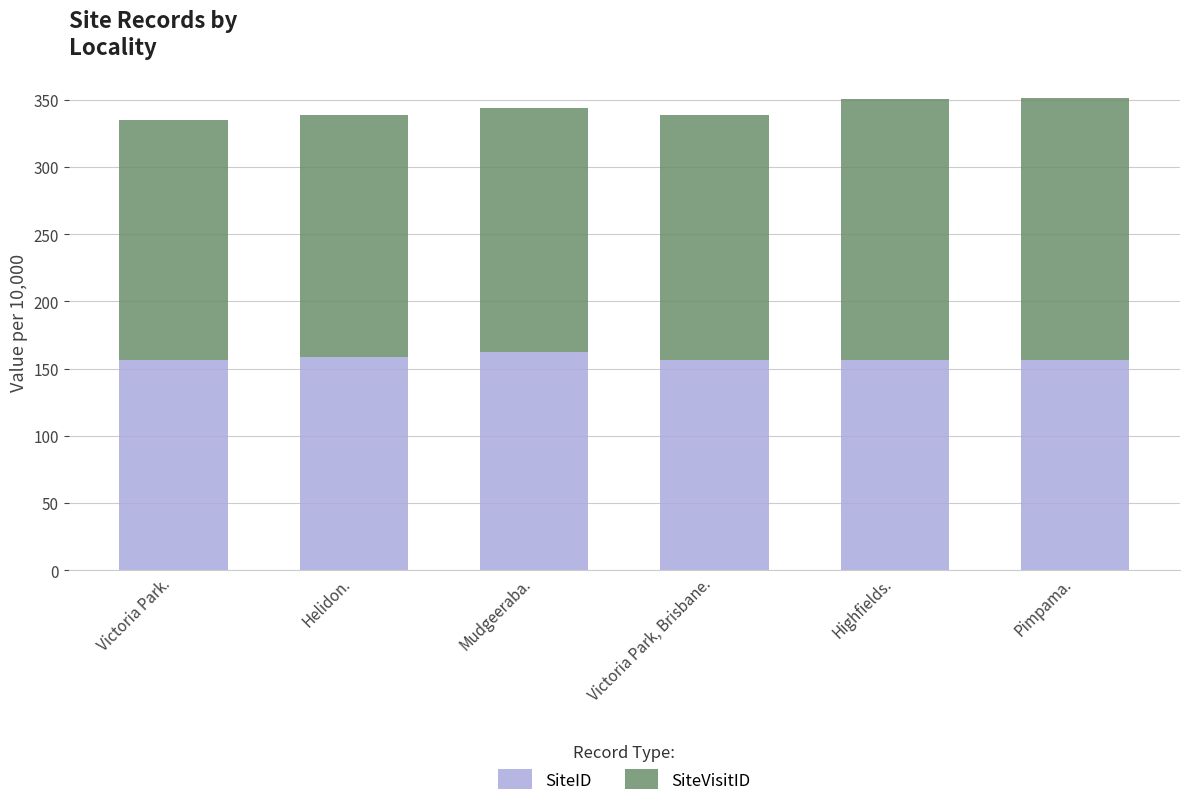

Rank the categories by SiteID value from lowest to highest.

Pimpama., Highfields., Victoria Park., Victoria Park, Brisbane., Helidon., Mudgeeraba.